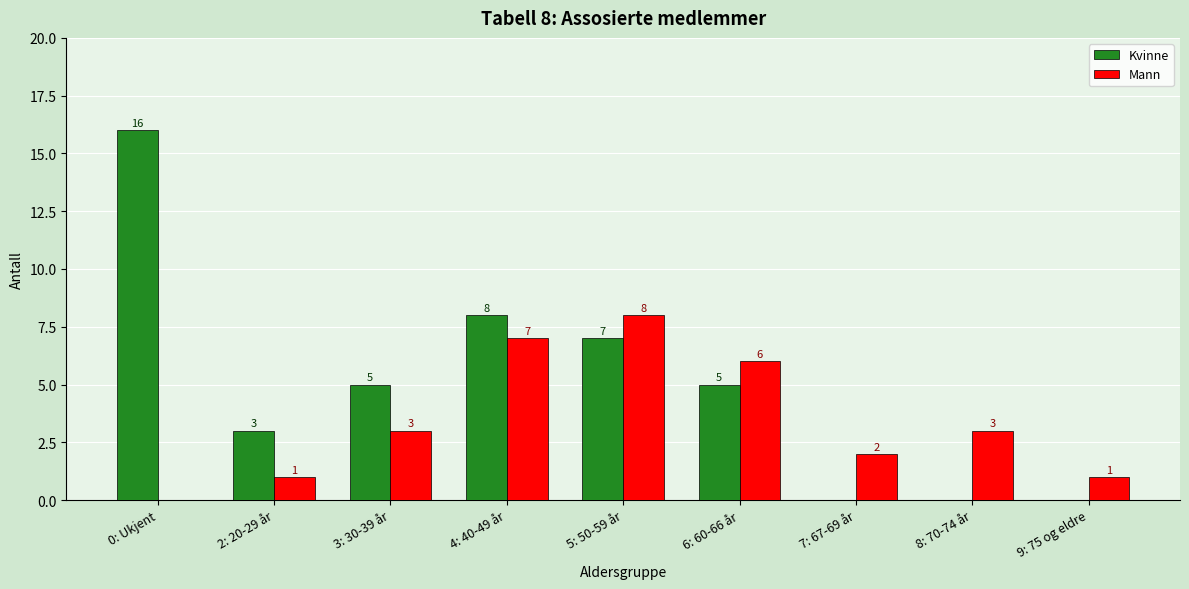

Which series has the widest spread of values?

Kvinne